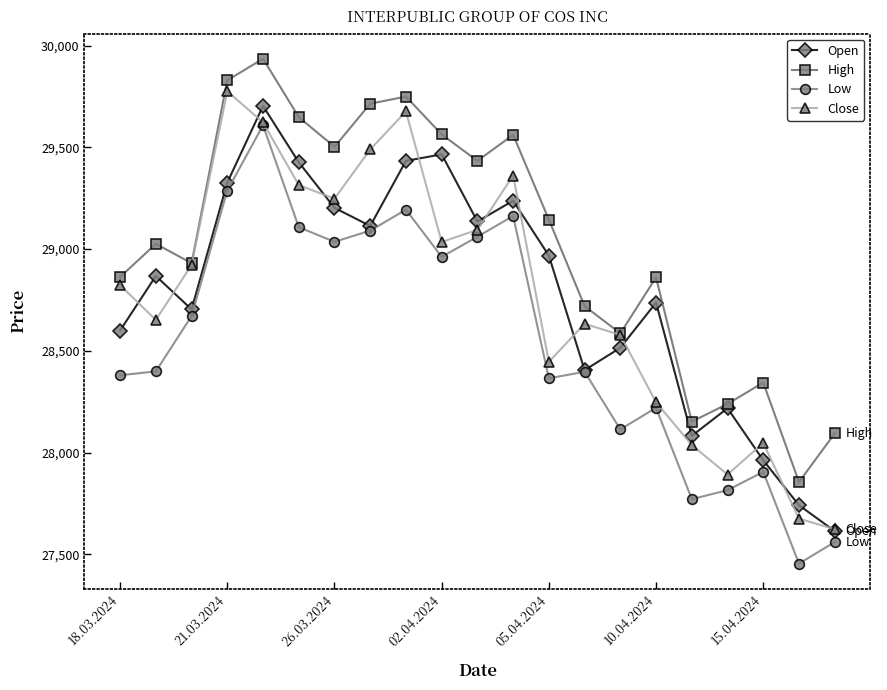

In High, how many points are higher than both neighbors (excluding endpoints)?

6